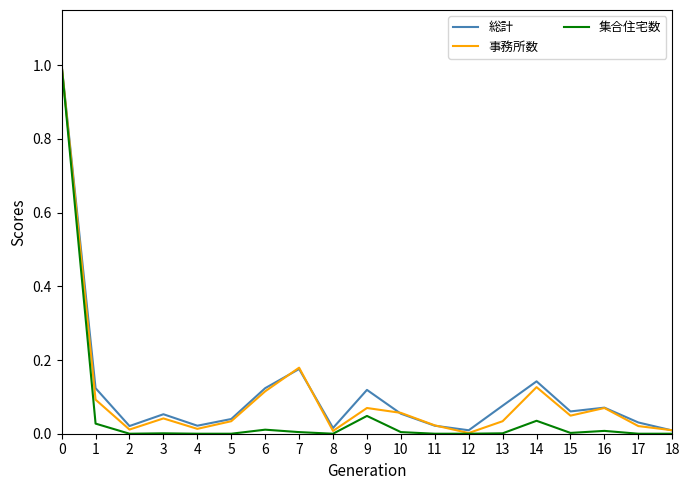

Is the value of 事務所数 at 2 greater than the value of 集合住宅数 at 9?

No